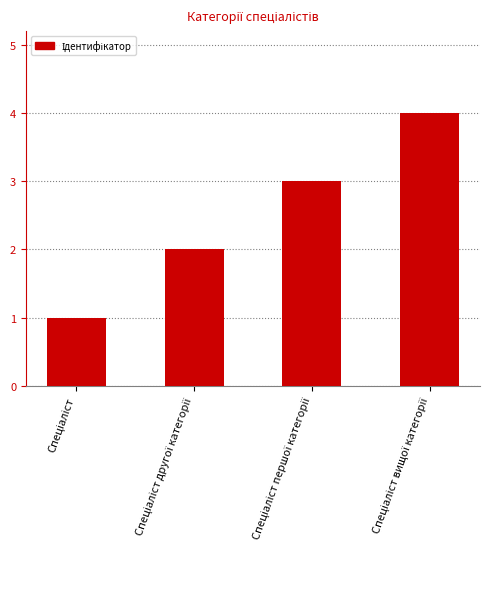

What is the maximum value shown in the chart?

4